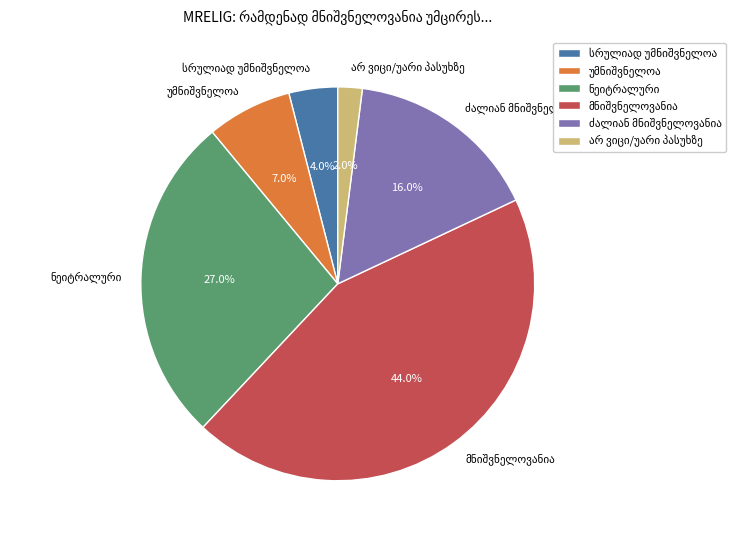

Count the number of slices in the pie.

6